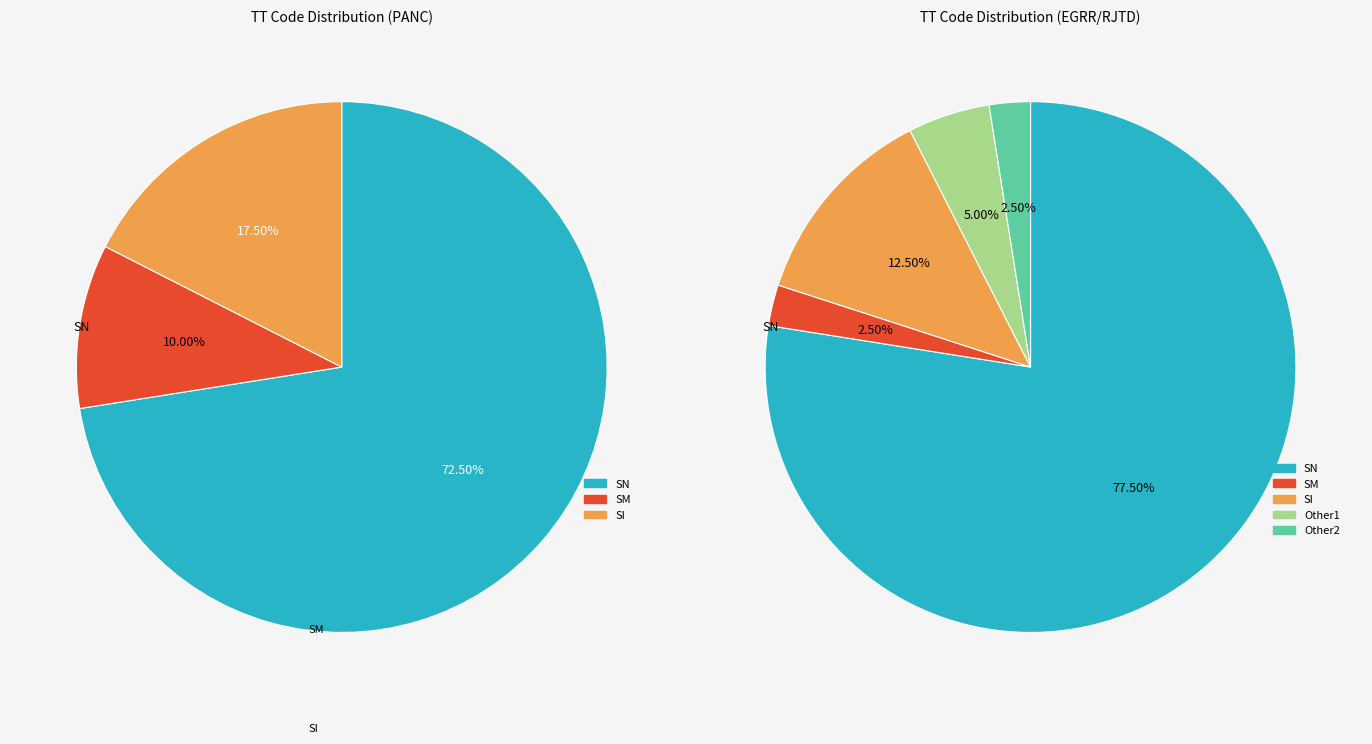

Which slice is the largest?

SN